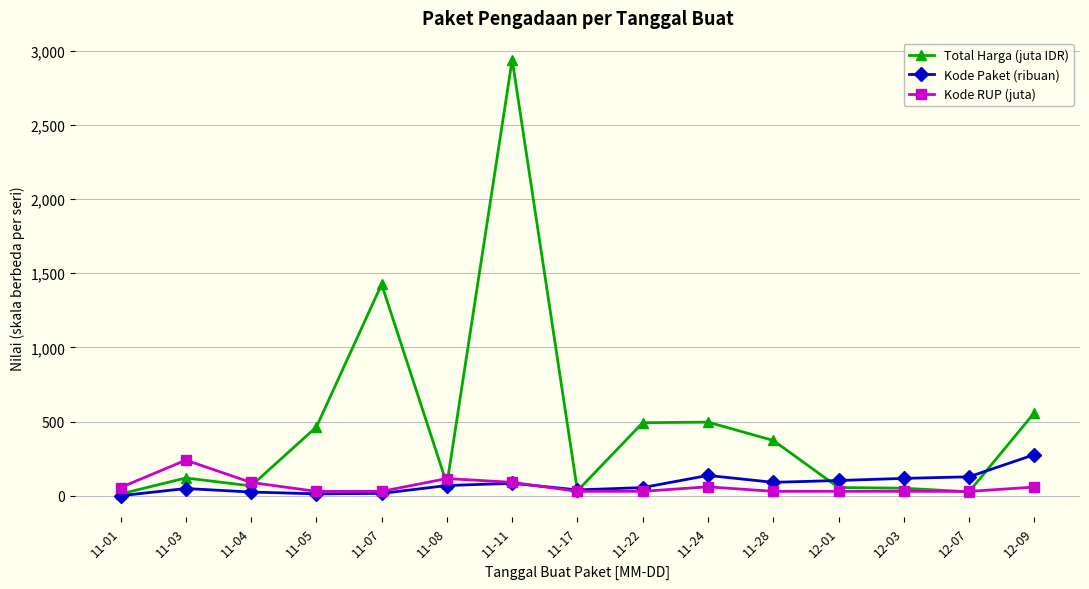

At which category does Total Harga (juta IDR) reach its first local peak?

11-03